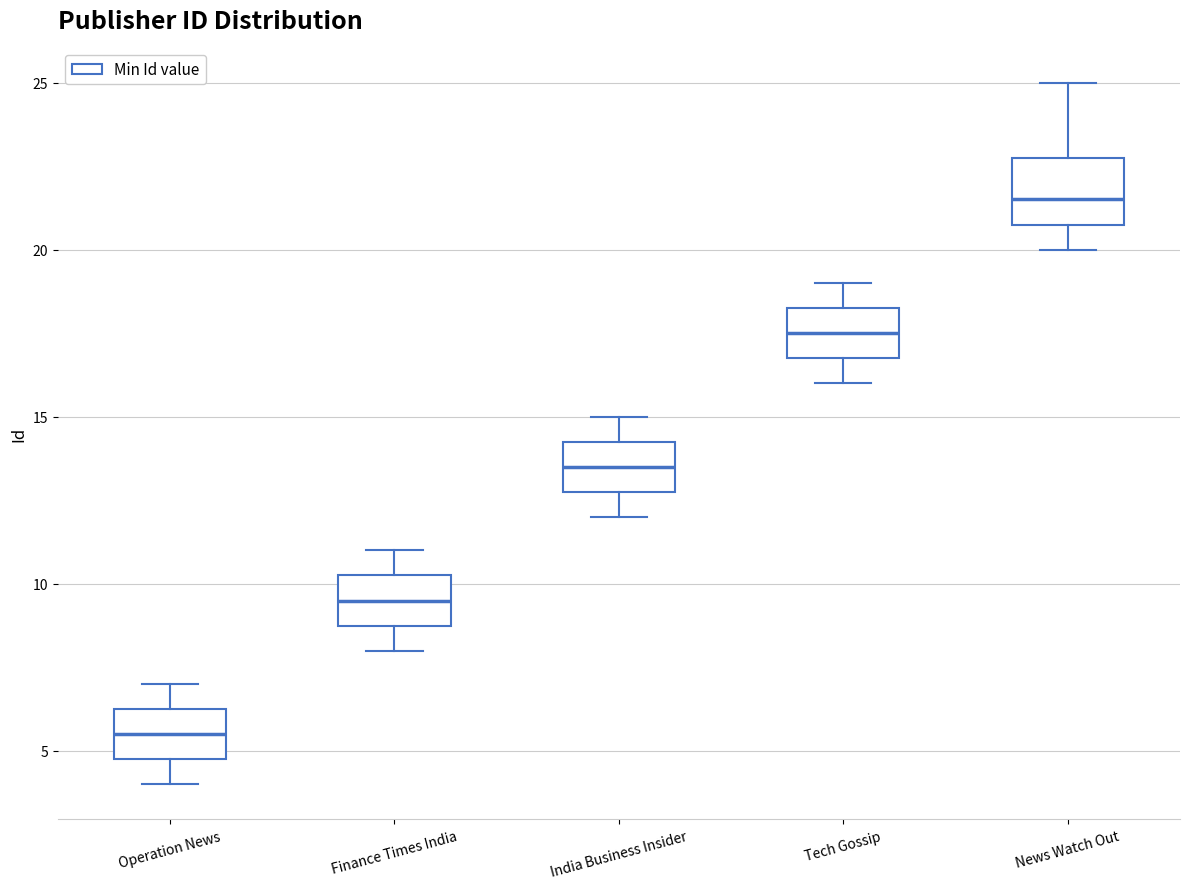

Reading left to right, transcribe this box plot: for each box, give where its median line is, the range the box spans, and where its two whiskers end, as read against the y-axis. The values are not printed on the chart, so give them approximately, as read against the axis.

Operation News: median 5.5, box 5.0 to 6.5, whiskers 4.0 to 7.0
Finance Times India: median 9.5, box 9.0 to 10.5, whiskers 8.0 to 11.0
India Business Insider: median 13.5, box 13.0 to 14.5, whiskers 12.0 to 15.0
Tech Gossip: median 17.5, box 17.0 to 18.5, whiskers 16.0 to 19.0
News Watch Out: median 21.5, box 21.0 to 23.0, whiskers 20.0 to 25.0